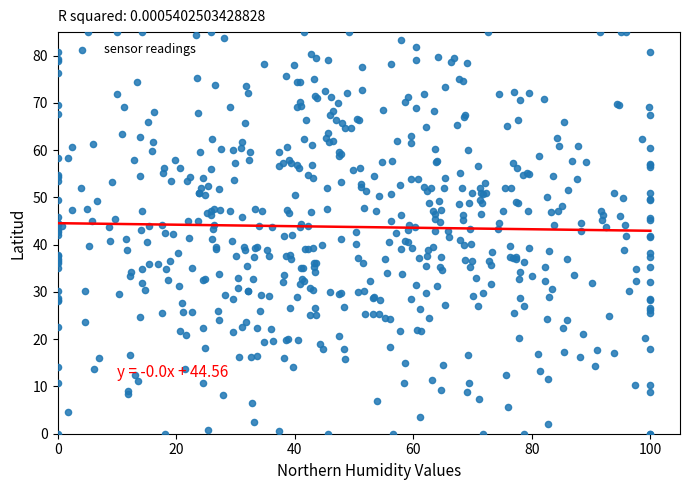

What is the range of X values (max minus min)?

100.0